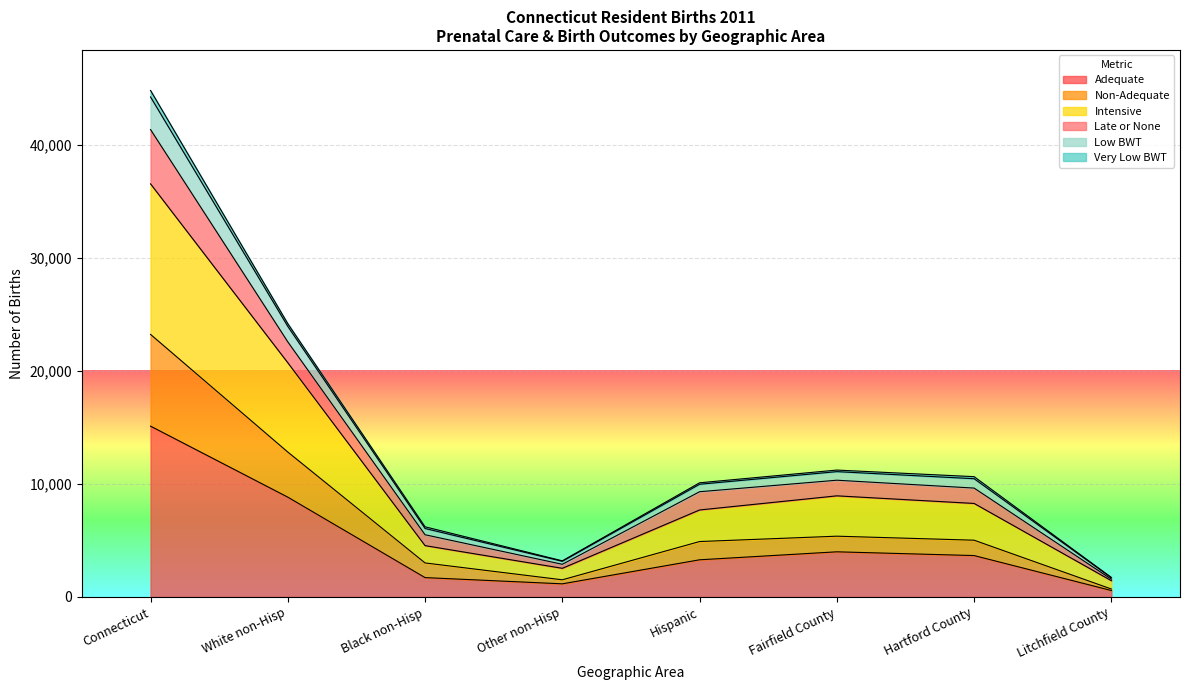

What is the minimum value shown in the chart?

572